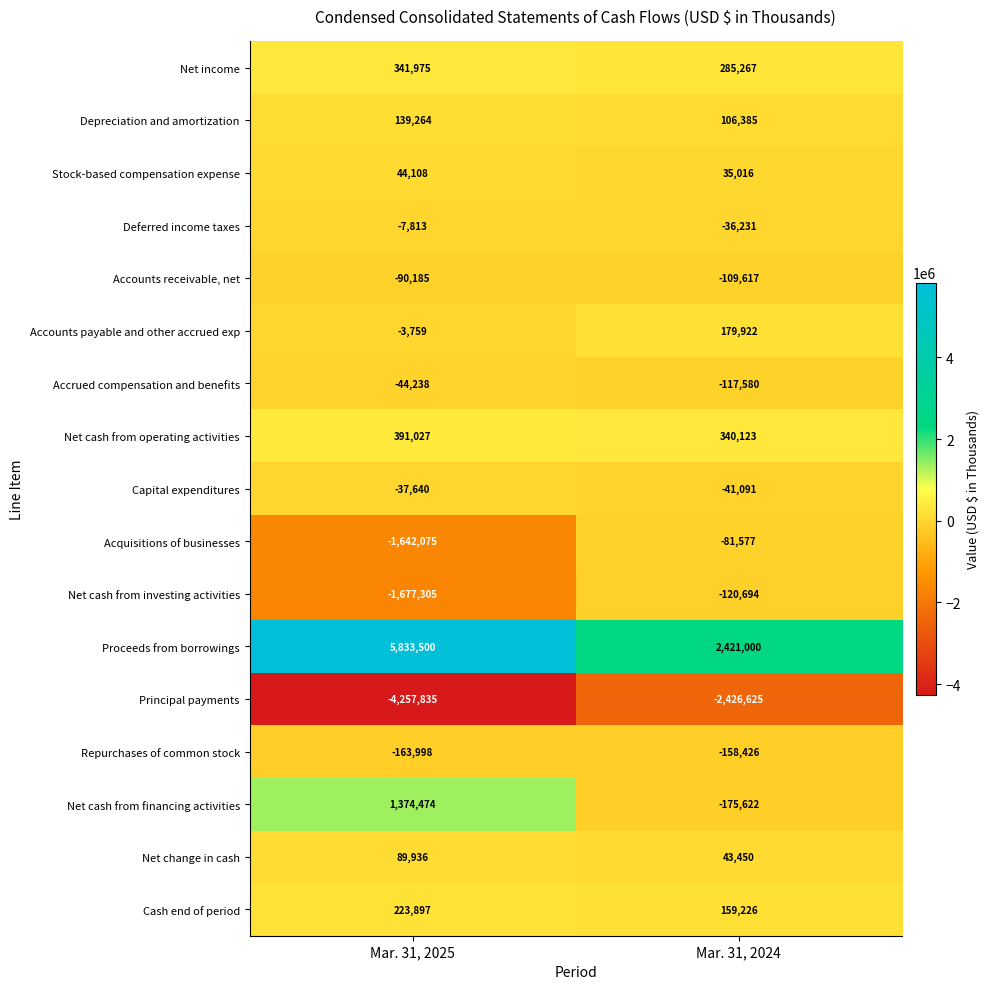

What is the difference between the highest and lowest values at Mar. 31, 2025?

10091335